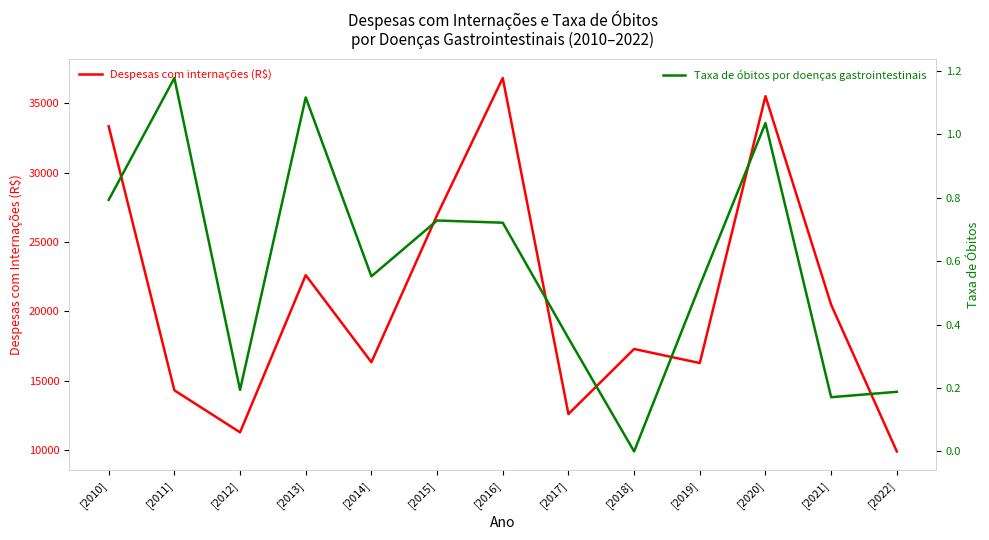

Rank the series at [2014] from lowest to highest value.

Taxa de óbitos por doenças gastrointestinais, Despesas com internações (R$)